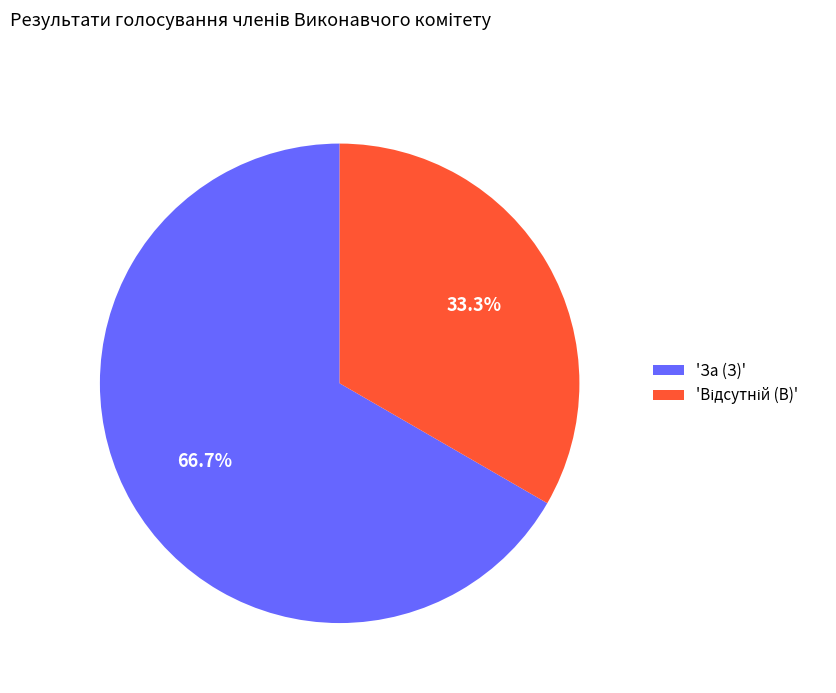

Count the number of slices in the pie.

2